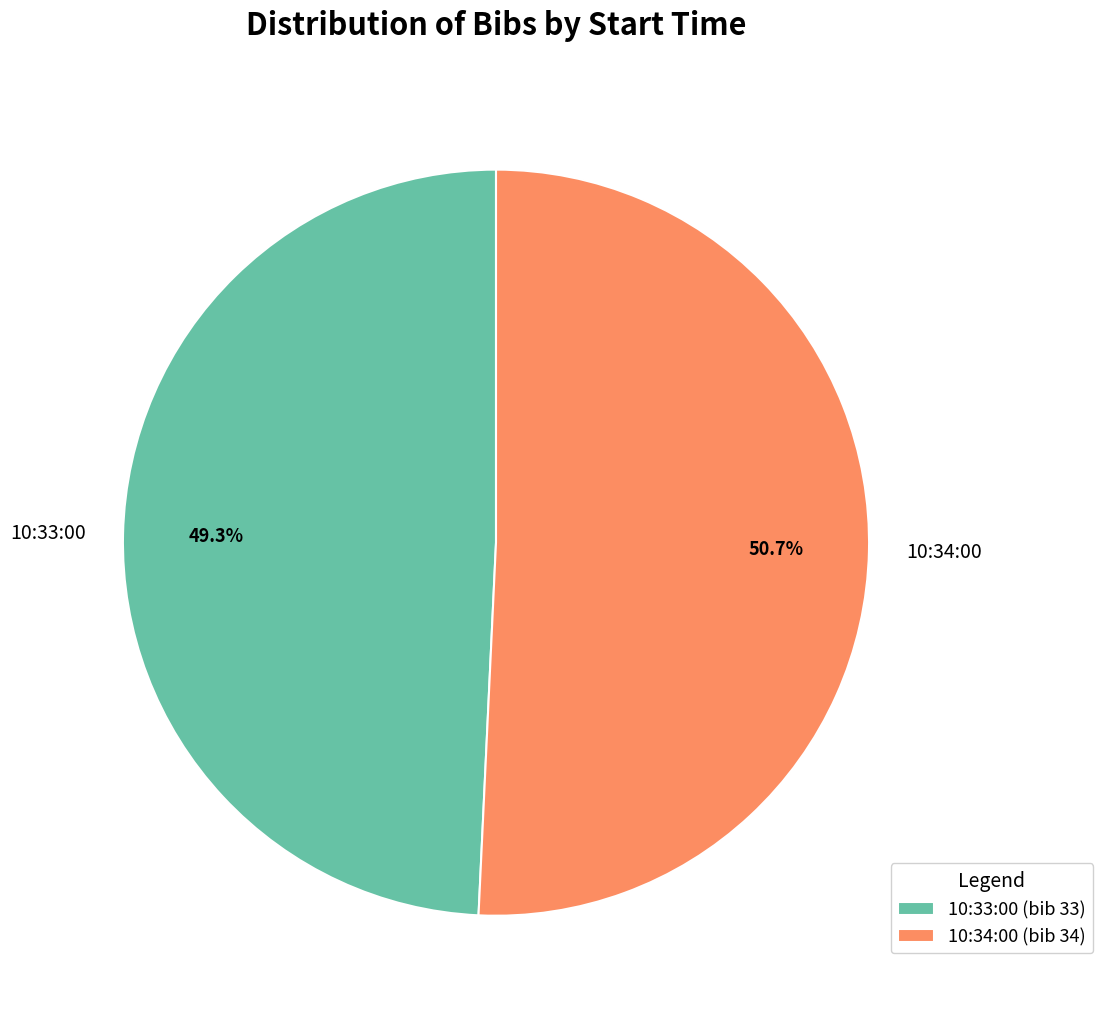

Is it true that 10:33:00 is 49% of the pie?

True